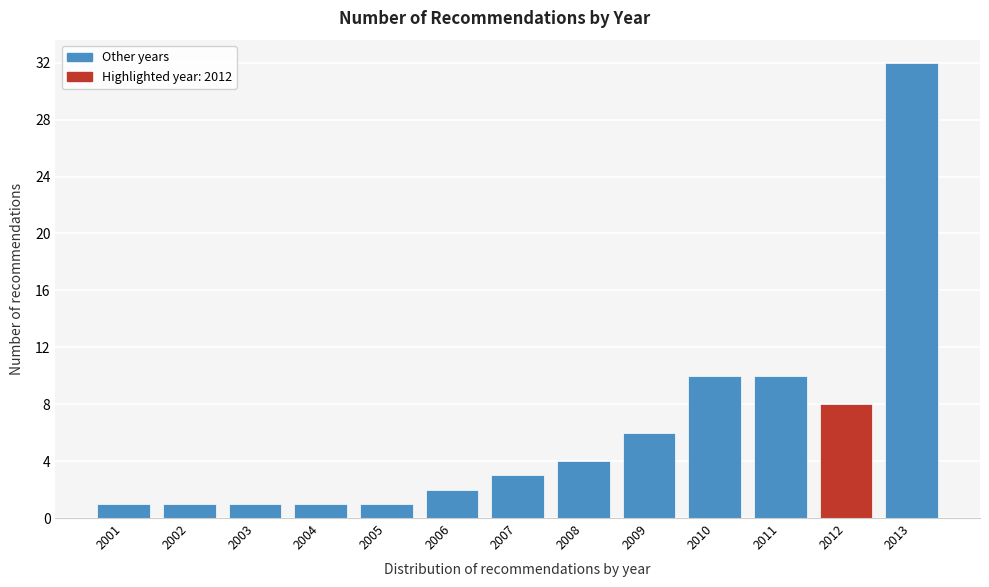

Reading right to left, extract all data points from this chart.

32	8	10	10	6	4	3	2	1	1	1	1	1